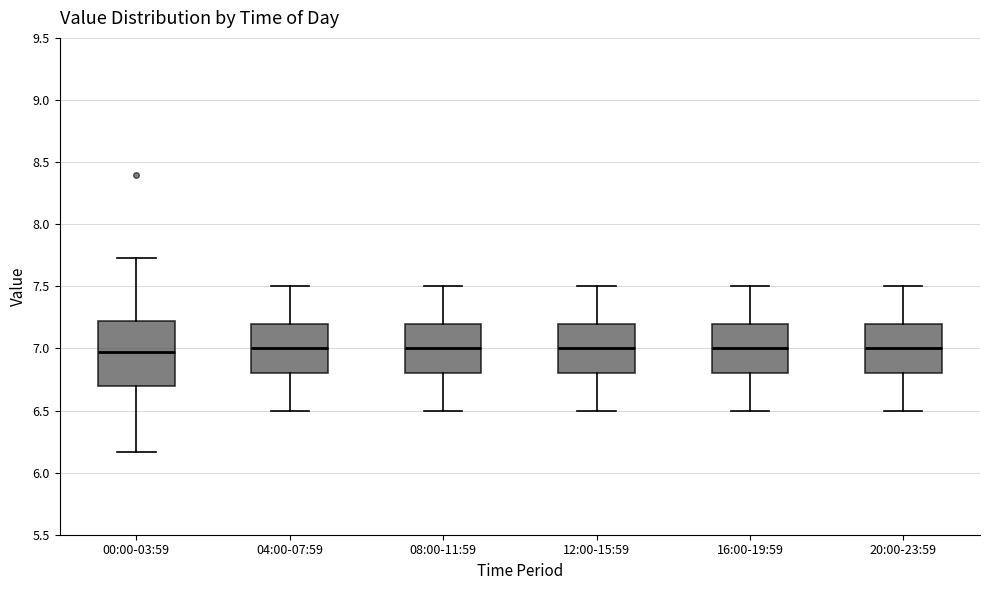

Where does the upper whisker of the box for 04:00-07:59 end on the y-axis? The values are not printed on the chart, so give them approximately, as read against the axis.

7.50